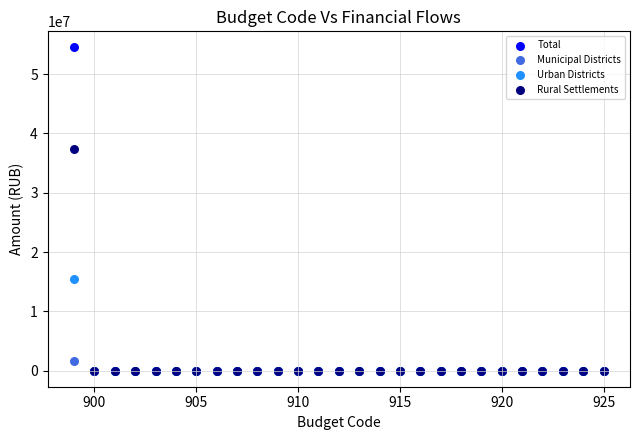

What are all the series names shown in the legend?

Total, Municipal Districts, Urban Districts, Rural Settlements